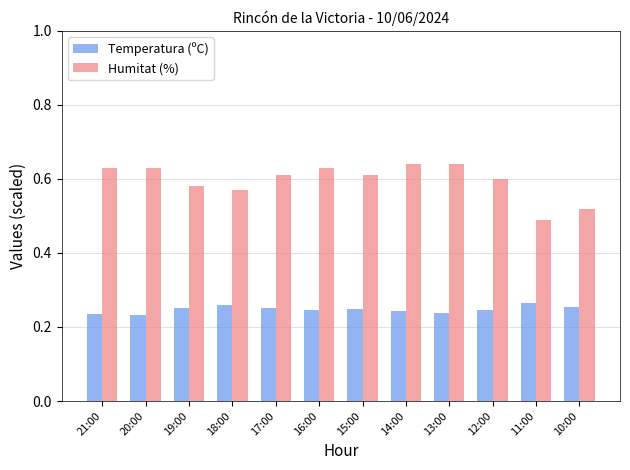

How many bars are there in total?

24